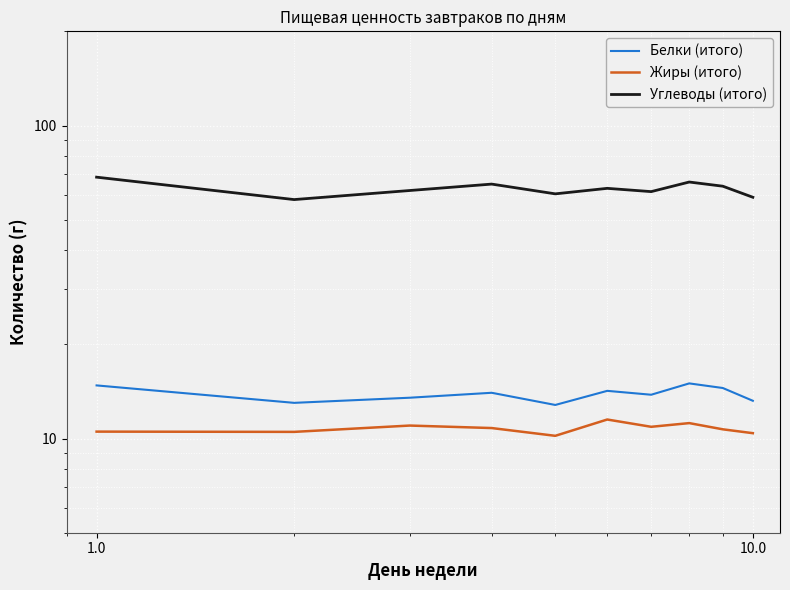

How many values in the Углеводы (итого) series exceed 63?

4